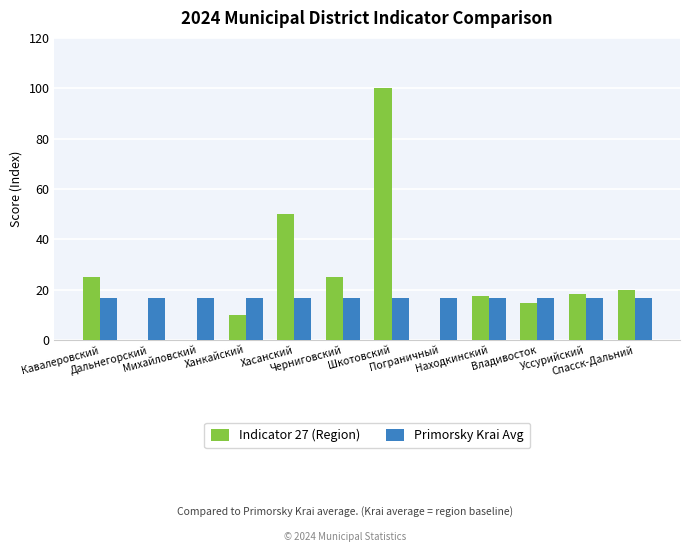

What is the difference between the Indicator 27 (Region) values at Находкинский and Кавалеровский?

7.5